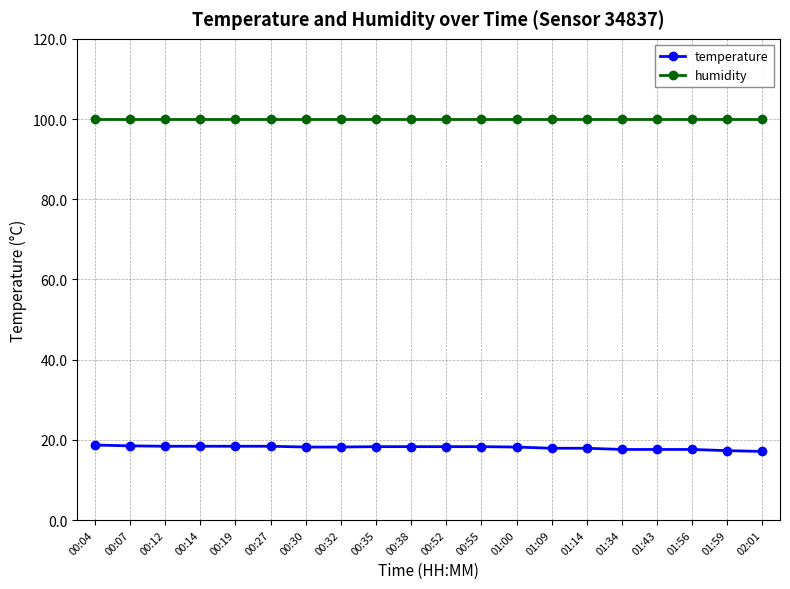

What is the value of the temperature point at the 7th from the left?

18.2